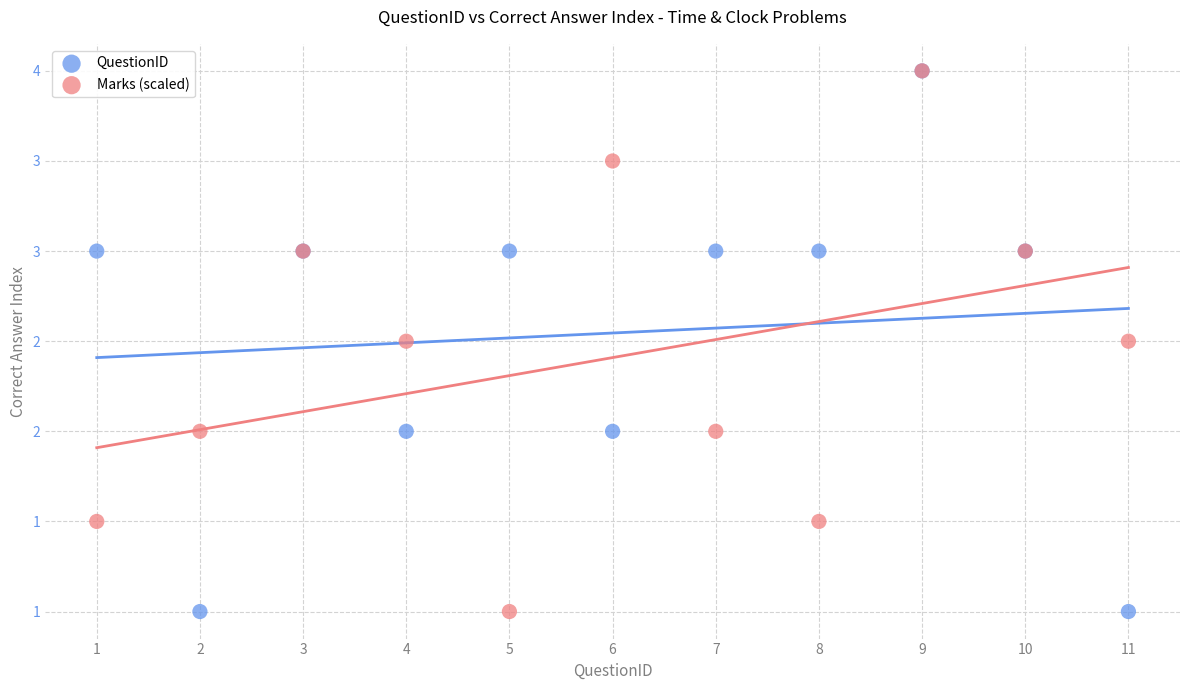

What are all the series names shown in the legend?

QuestionID, Marks (scaled)